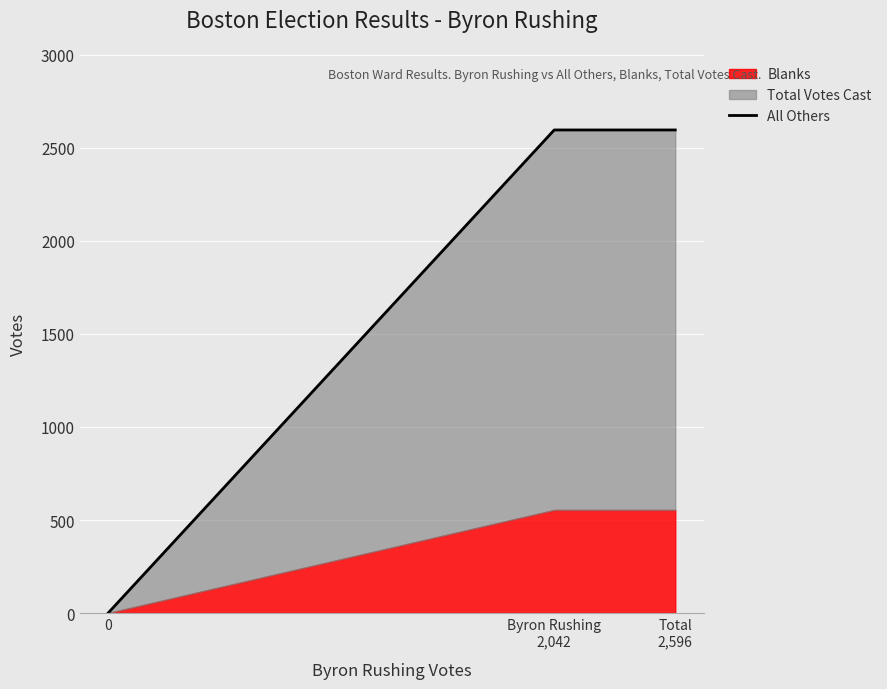

What is the average value?

1731